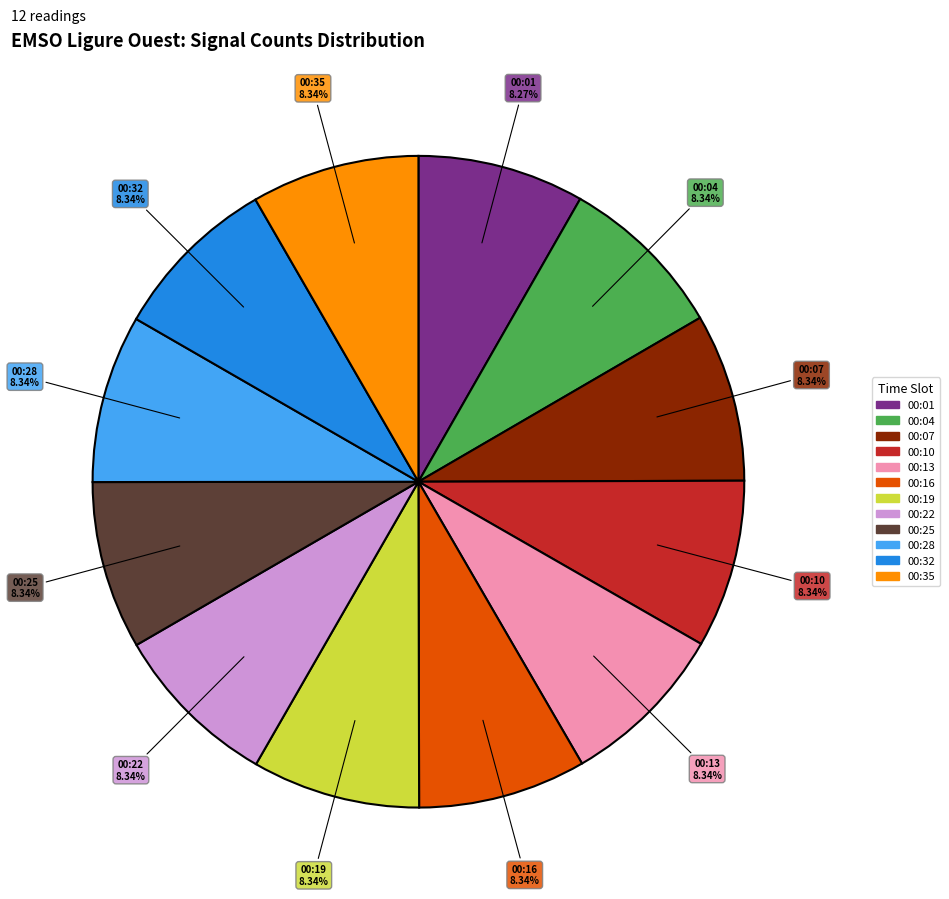

Does any single category account for the majority?

No